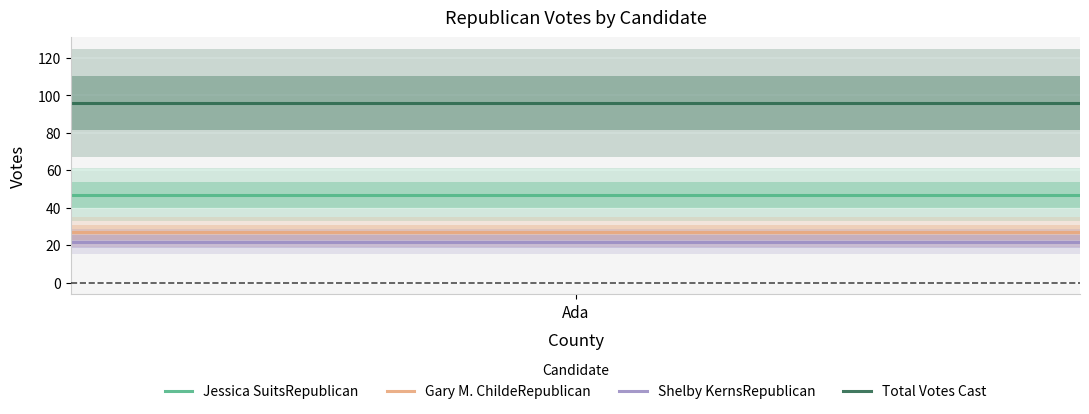

True or false: Total Votes Cast and Jessica SuitsRepublican cross at least once.

False